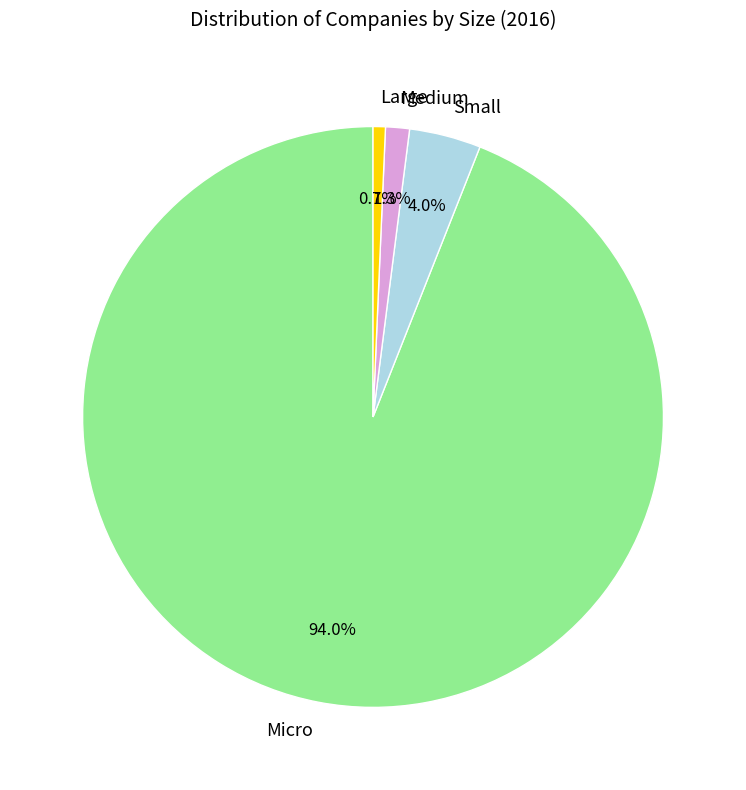

To the nearest percent, what is the combined percentage of Micro and Small?

98%